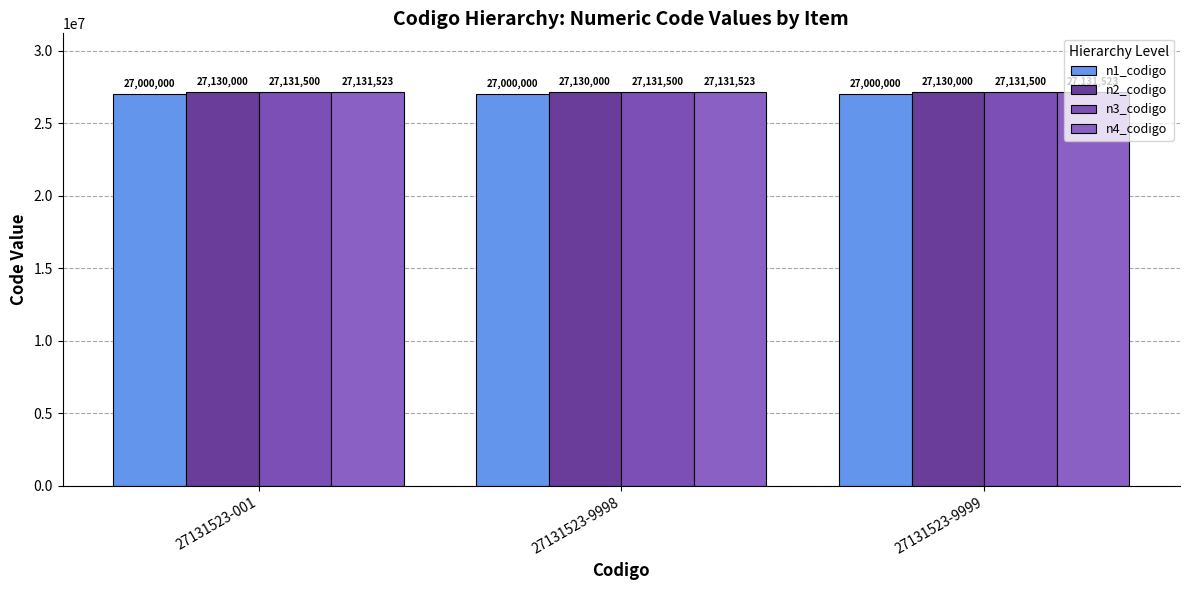

How many bars are there in each group?

4